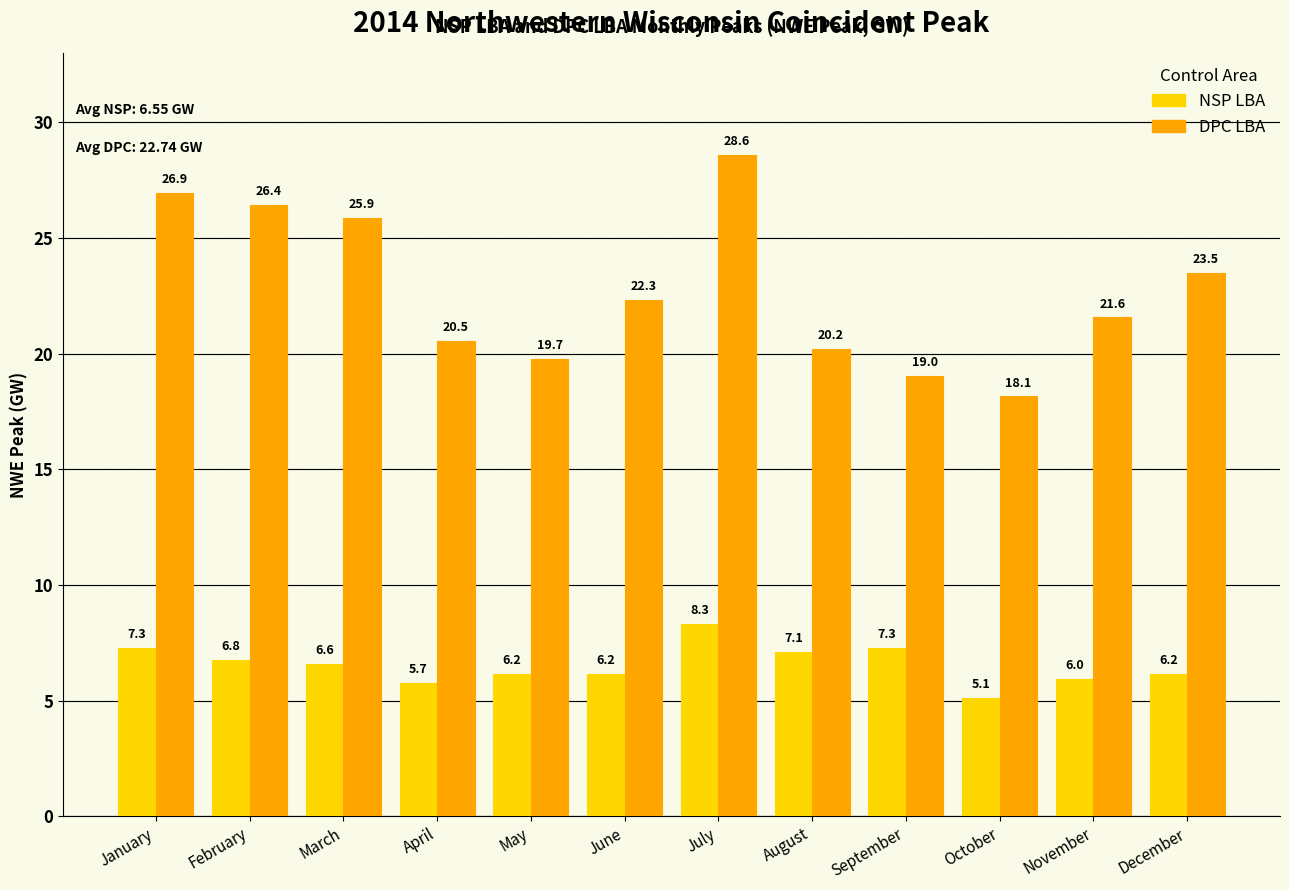

Rank the series by their maximum value, from highest to lowest.

DPC LBA, NSP LBA